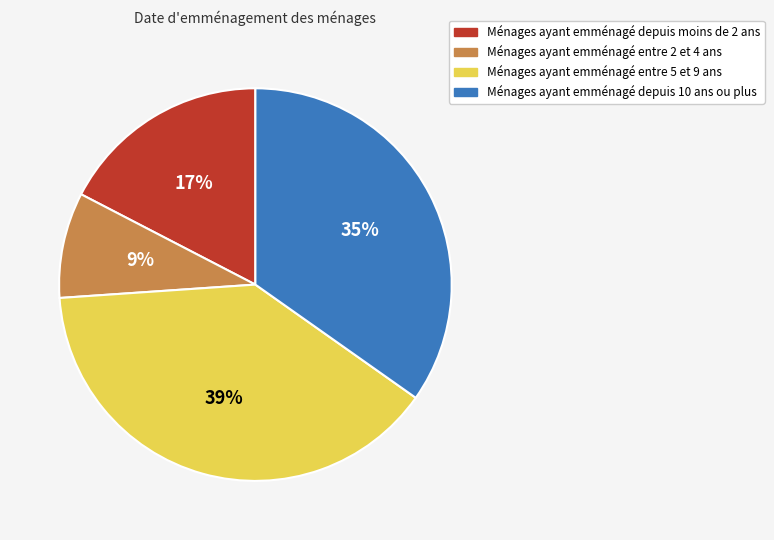

What is the largest slice in the pie chart?

Ménages ayant emménagé entre 5 et 9 ans